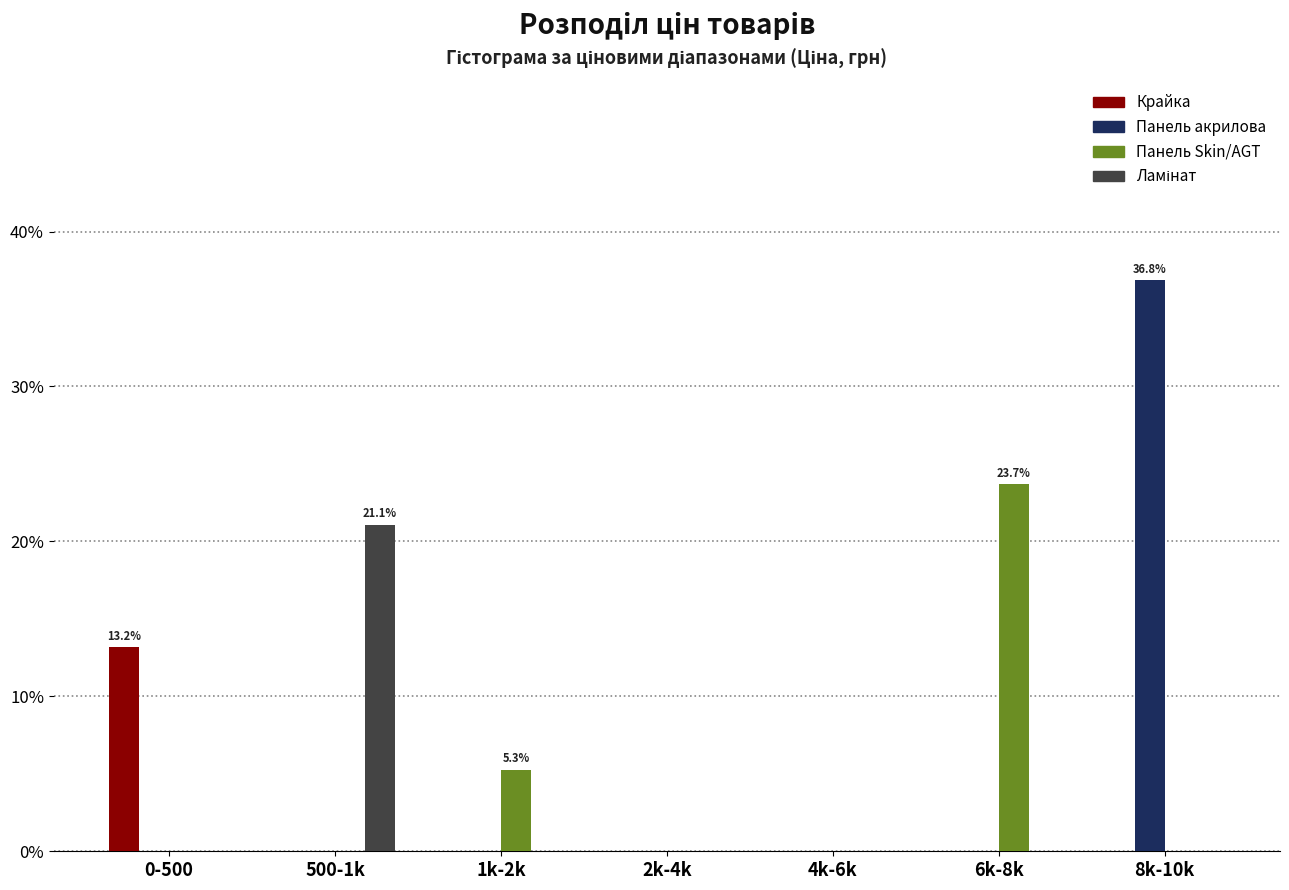

What is the total value across all series at 6k-8k?

23.7